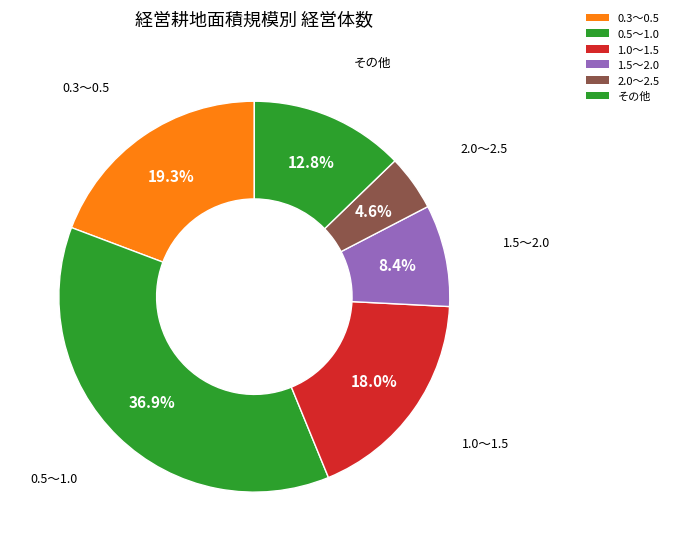

How many segments does this pie chart have?

6